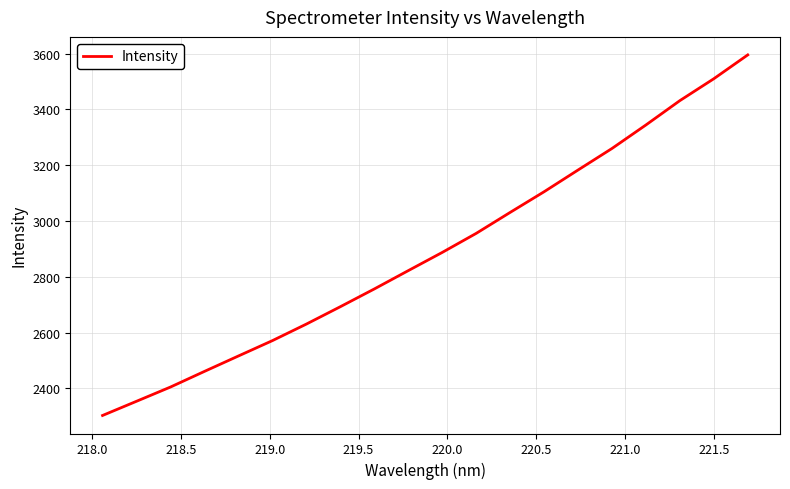

What is the greatest value displayed?

3595.2